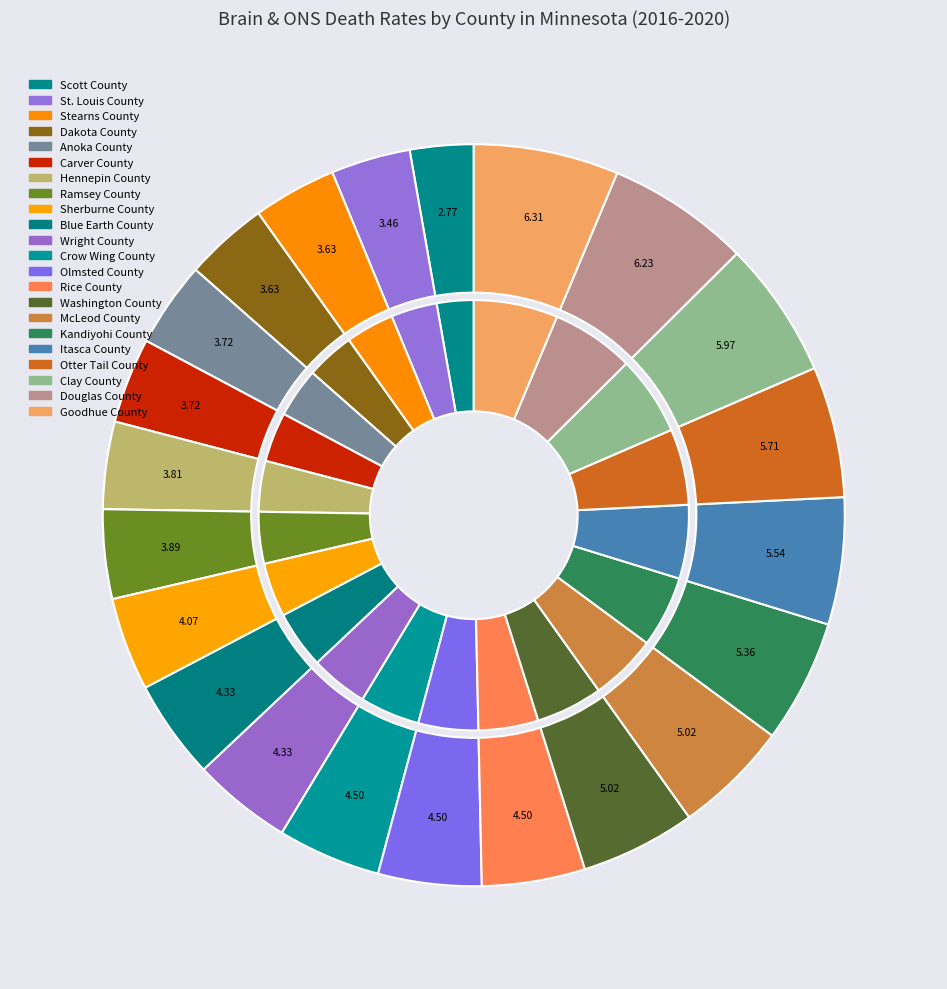

Is it true that Kandiyohi County is 5% of the pie?

True